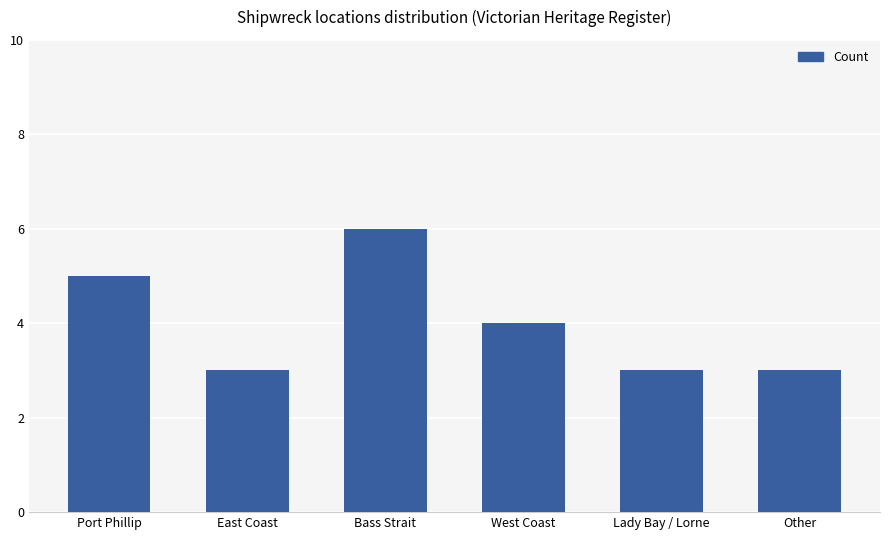

Where is the data nearest to the value 4?

West Coast